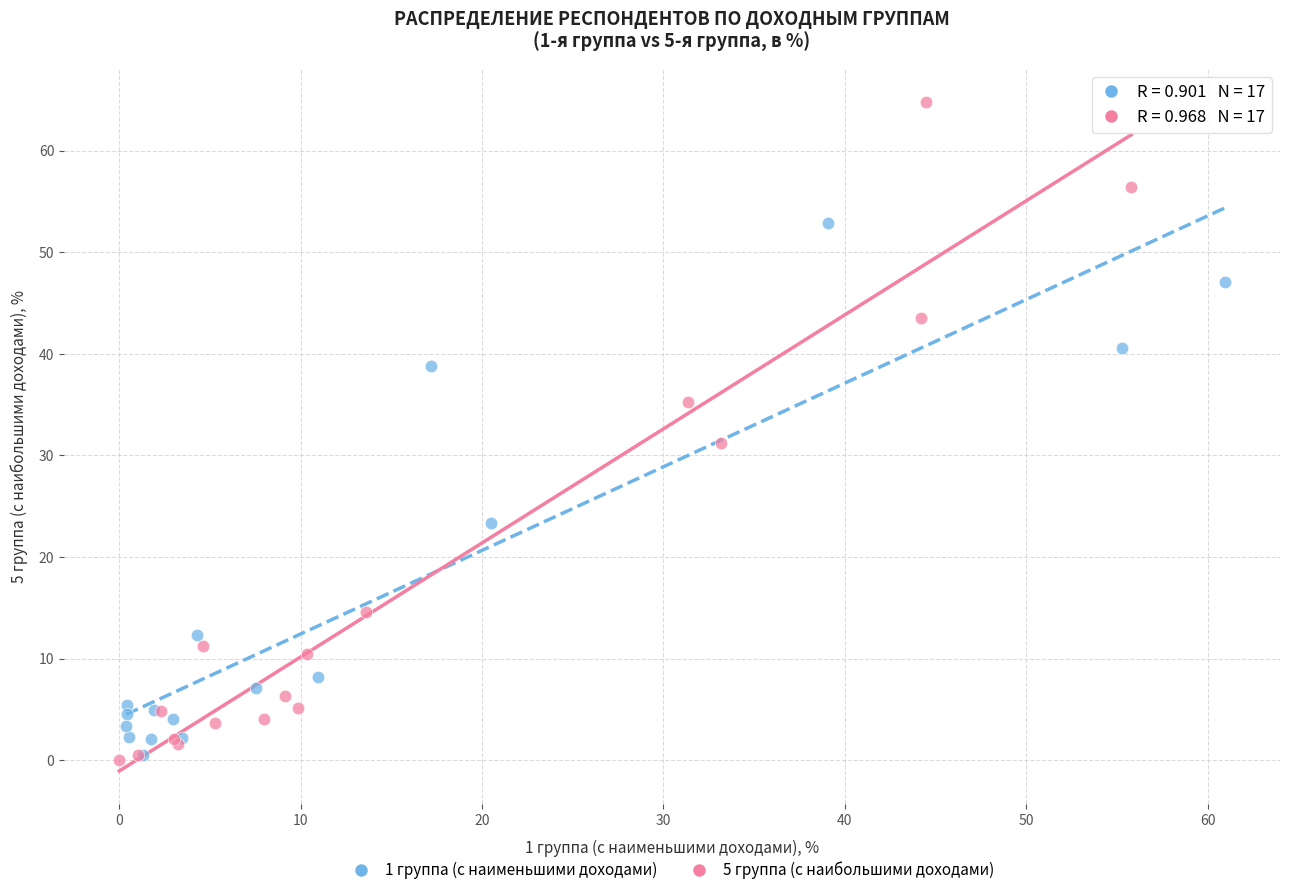

What are all the series names shown in the legend?

1 группа (с наименьшими доходами), 5 группа (с наибольшими доходами)